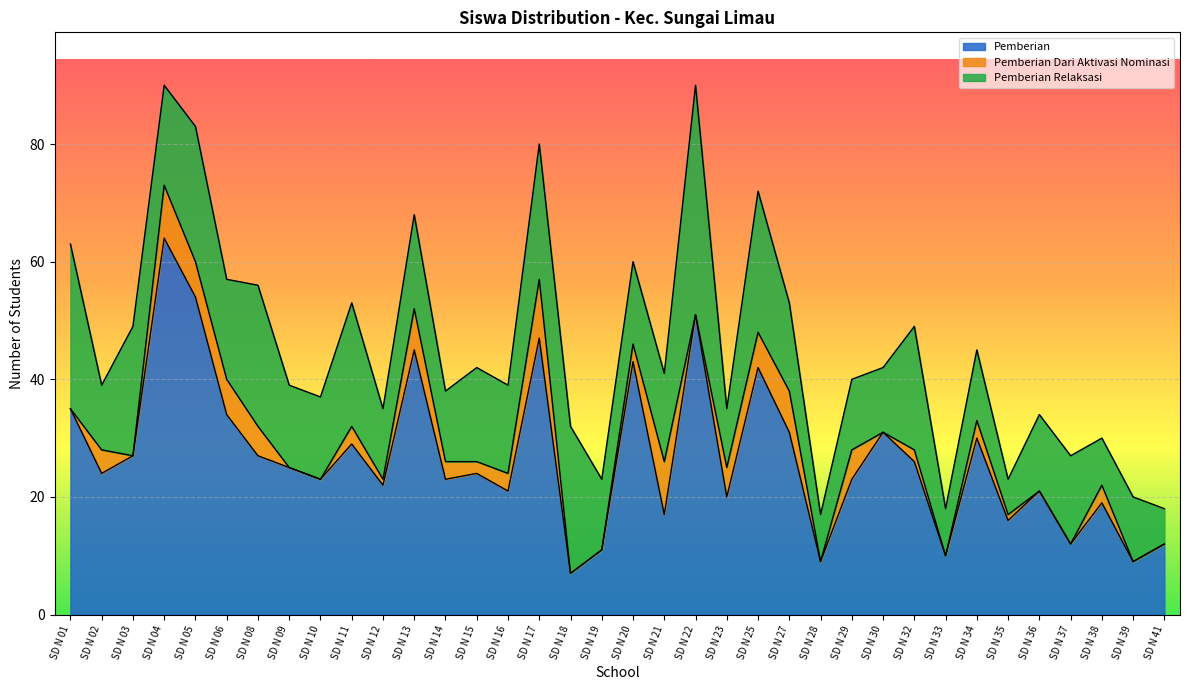

How many series are shown in this chart?

3